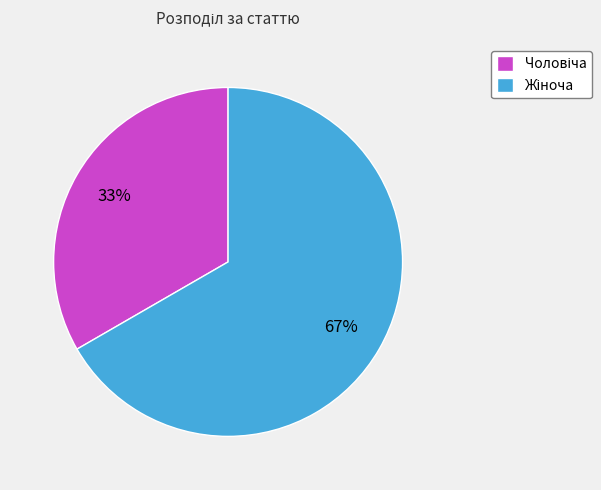

Does any single category account for the majority?

Yes